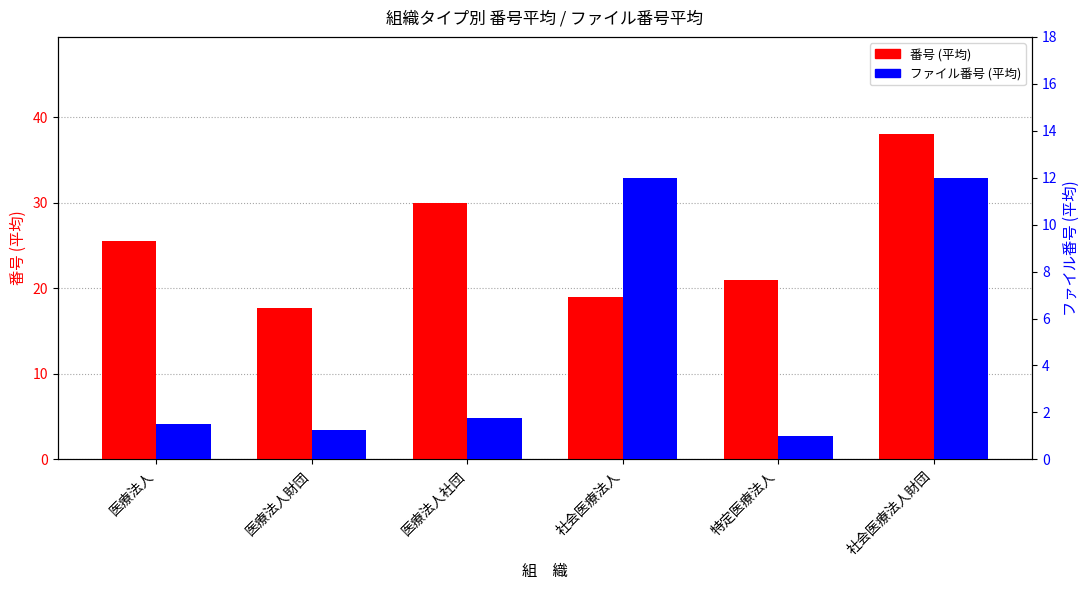

Which has a higher value, 医療法人 or 医療法人社団?

医療法人社団